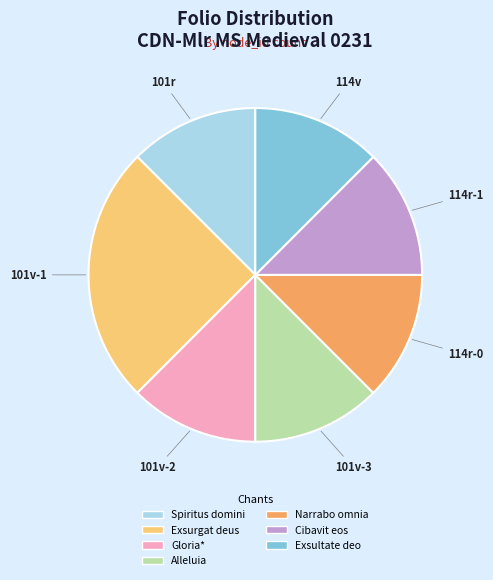

Is there a majority slice in this chart?

No